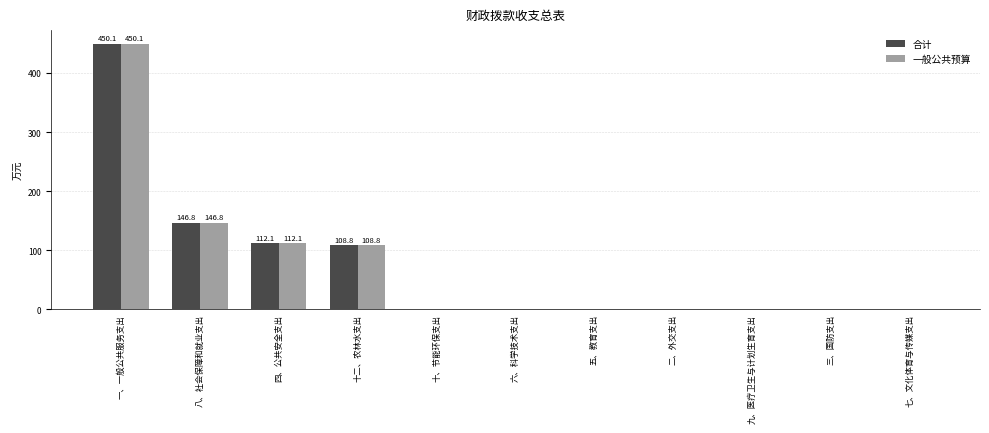

What are all the series names shown in the legend?

合计, 一般公共预算